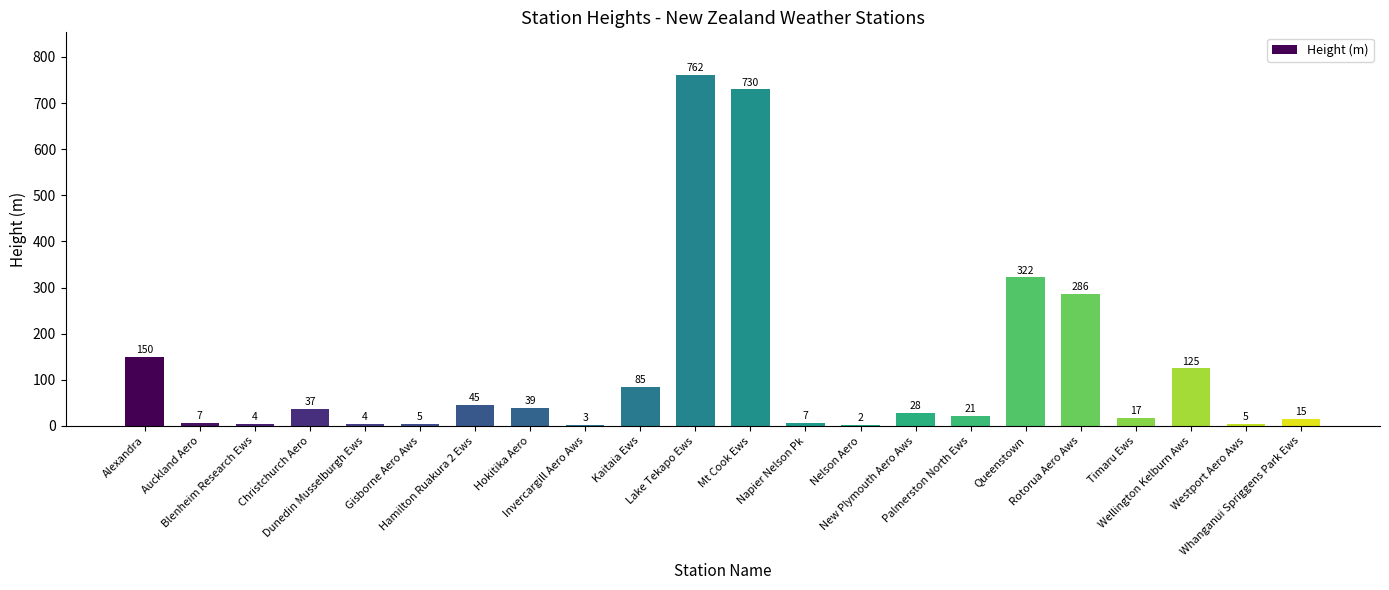

What is the greatest value displayed?

762